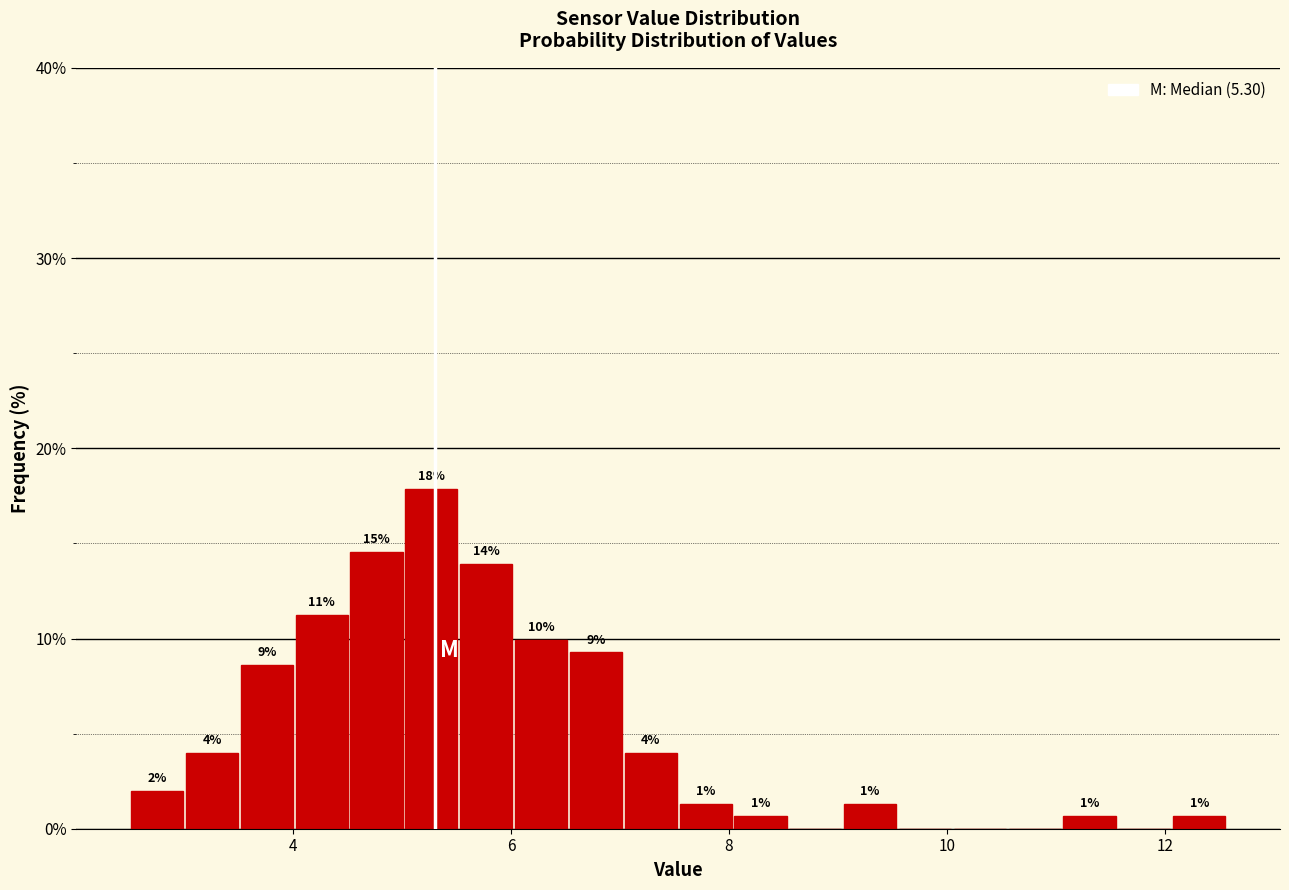

Around what value on the x-axis is the tallest bar? Give the approximate position of its centre, as read against the axis.

5.2